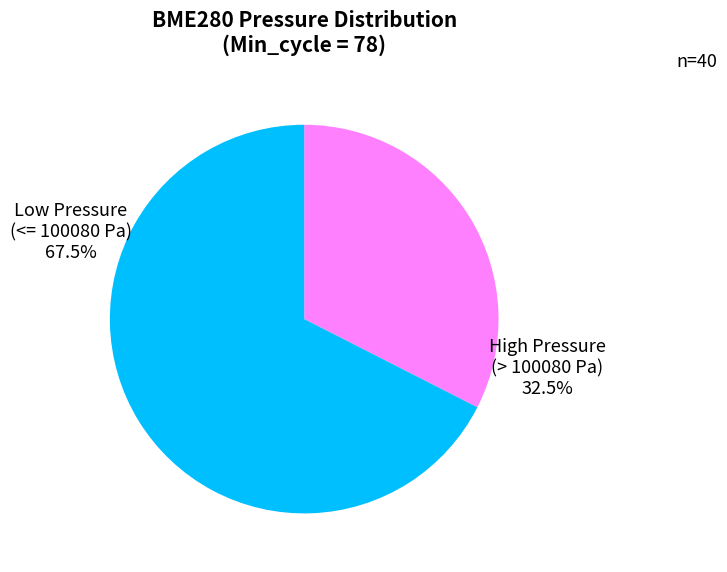

Between High Pressure (> 100080 Pa) and Low Pressure (<= 100080 Pa), which is larger?

Low Pressure (<= 100080 Pa)